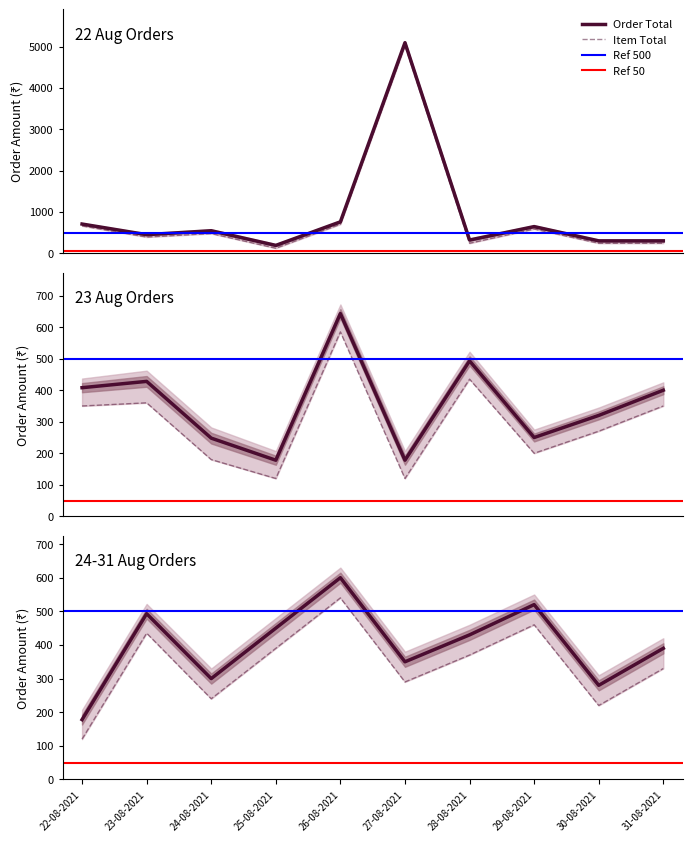

True or false: Item Total has more than 2 interior local peaks.

True